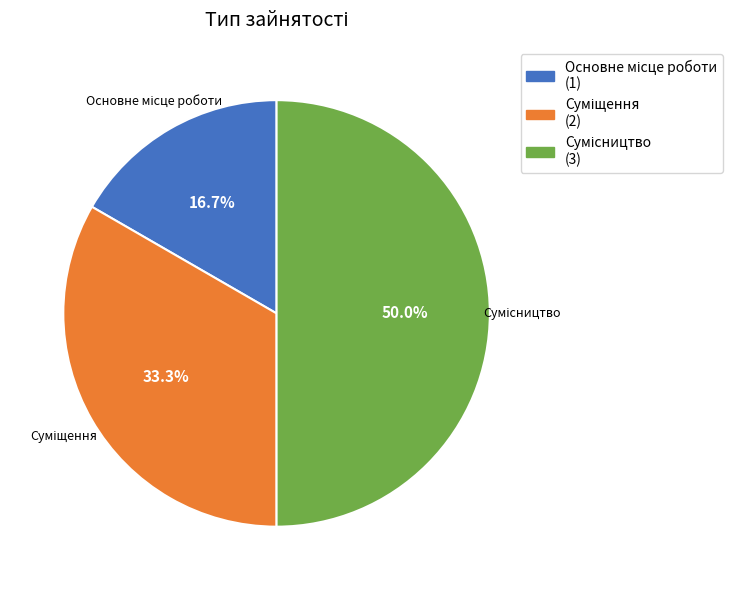

Count the number of slices in the pie.

3